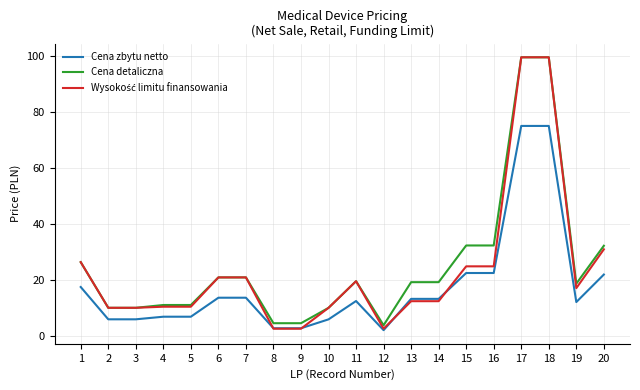

What is the total value across all series at 7?

55.5